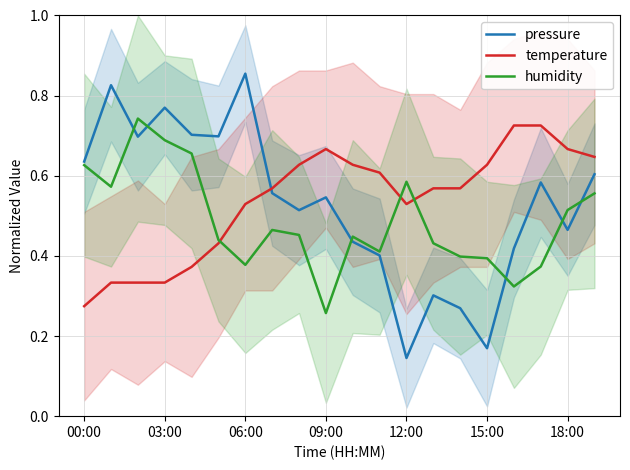

How many lines are shown in the chart?

3